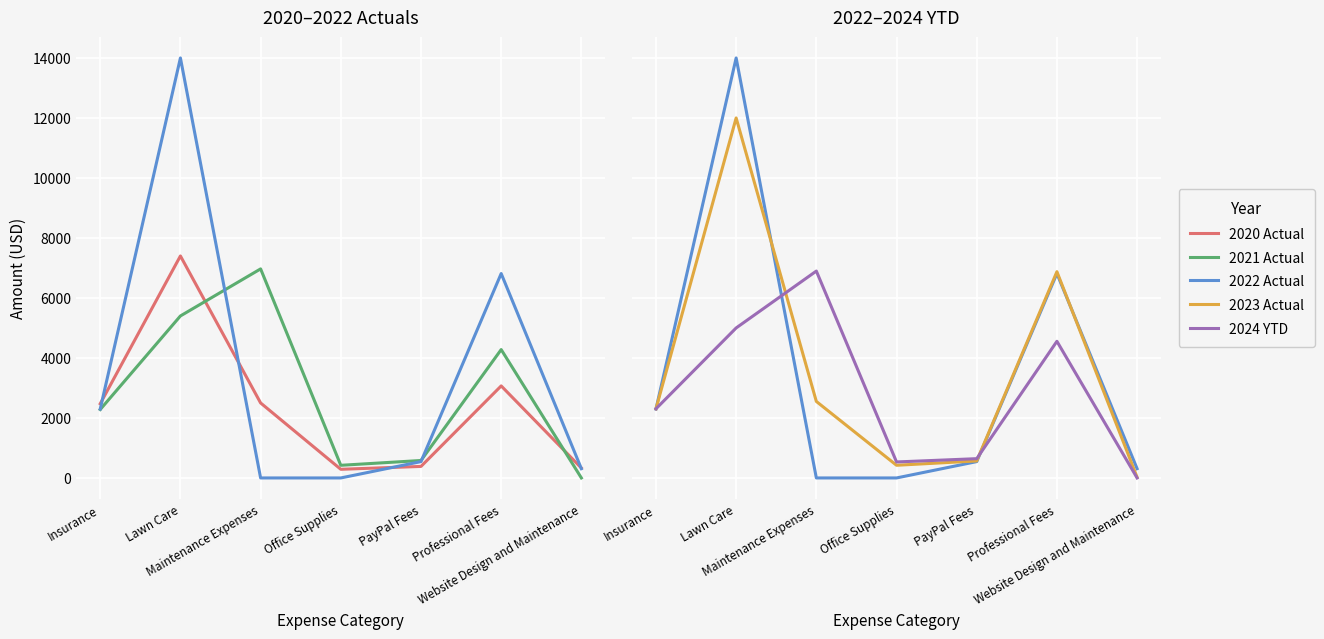

Count the number of data series in this chart.

5